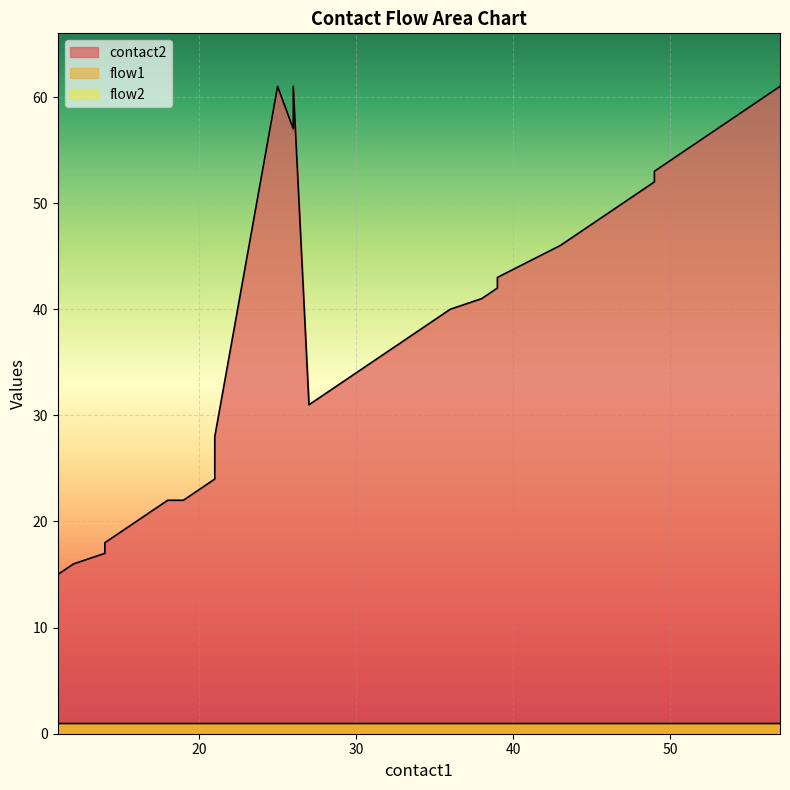

True or false: flow2 has more than 2 interior local peaks.

False